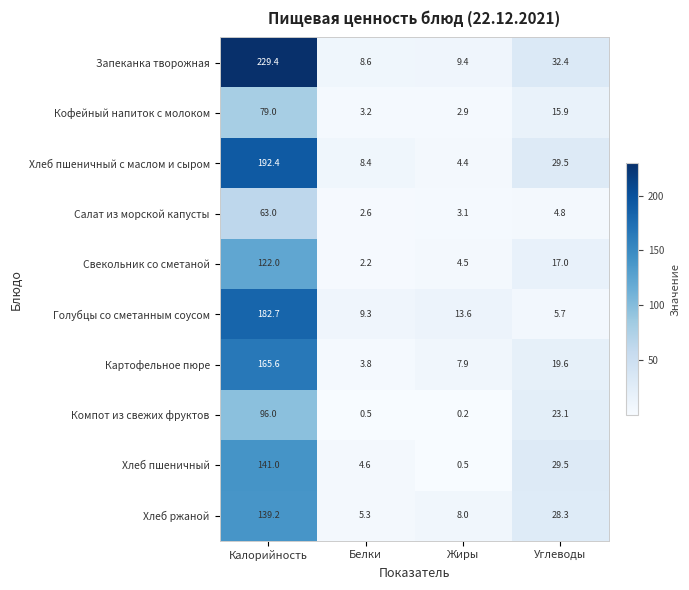

What value does the Голубцы со сметанным соусом series have at Углеводы?

5.7